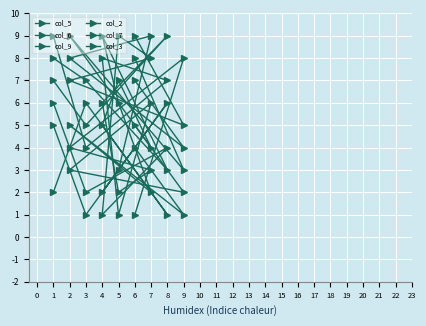

What are all the series names shown in the legend?

col_5, col_6, col_9, col_2, col_7, col_3